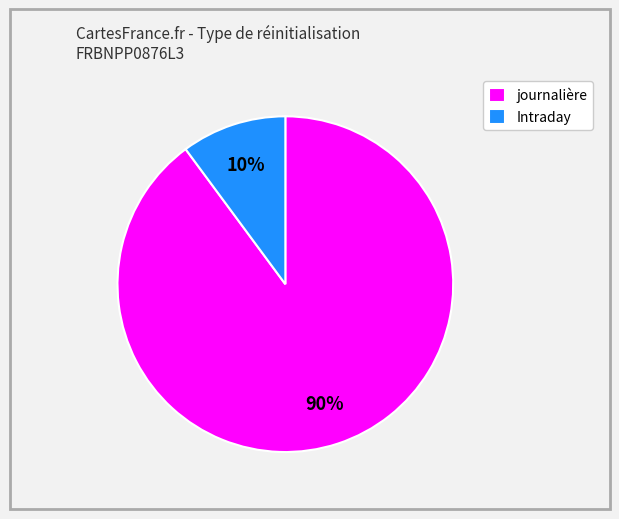

Which category has the biggest portion of the pie?

journalière